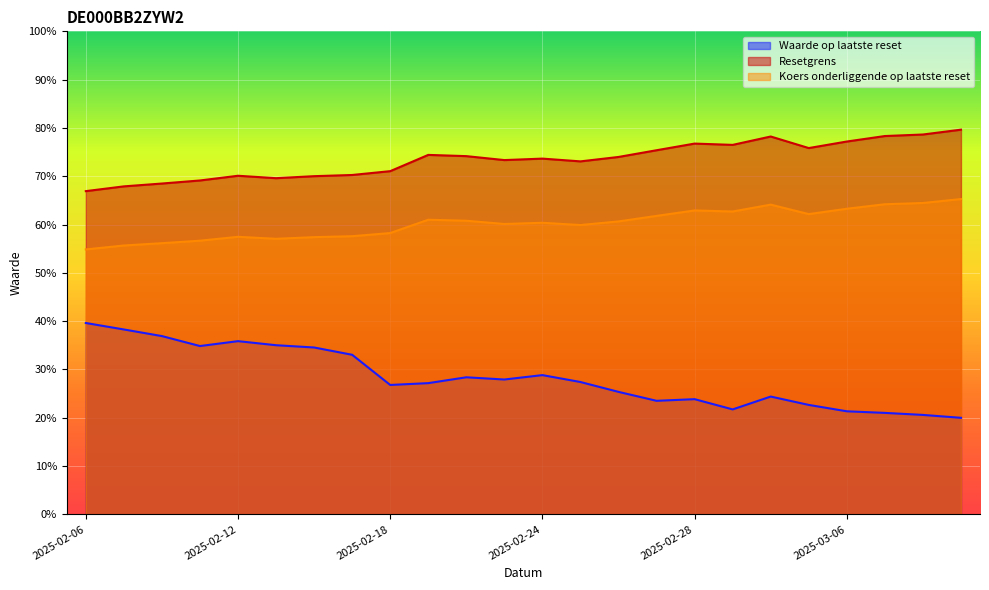

How many lines are shown in the chart?

3